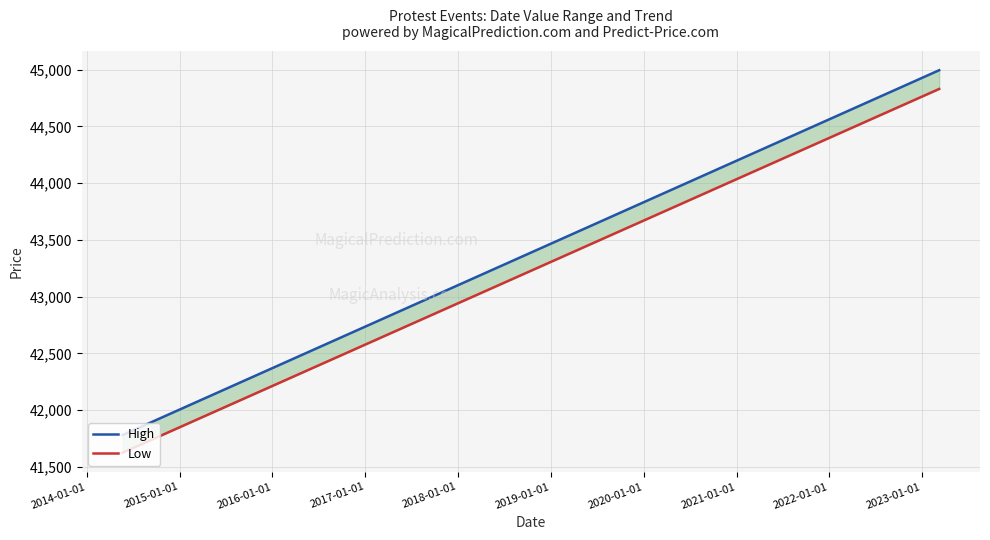

Reading left to right, what are all the values shown in this chart?

High: 41781.0	41984.0	42086.0	42241.0	42456.0	42595.0	42598.0	42606.0	42654.0	42692.0	42697.0	42985.0	43055.0	44005.0	44014.0	44531.0	44819.0	44965.0	44972.0	44994.0
Low: 41625.7	41828.0	41929.7	42084.3	42298.6	42437.2	42440.2	42448.2	42496.0	42533.9	42538.9	42826.0	42895.8	43843.0	43852.0	44367.4	44654.5	44800.1	44807.1	44829.0